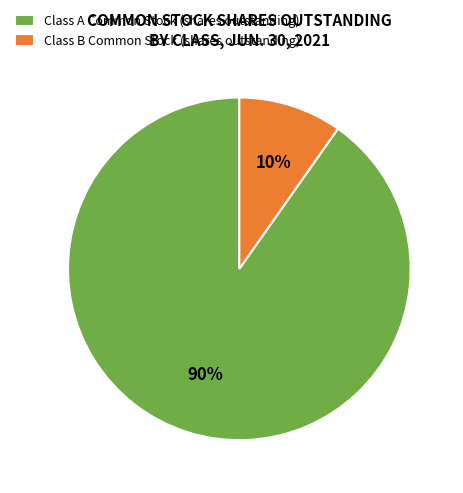

Which slice is the largest?

Class A Common Stock (shares outstanding)